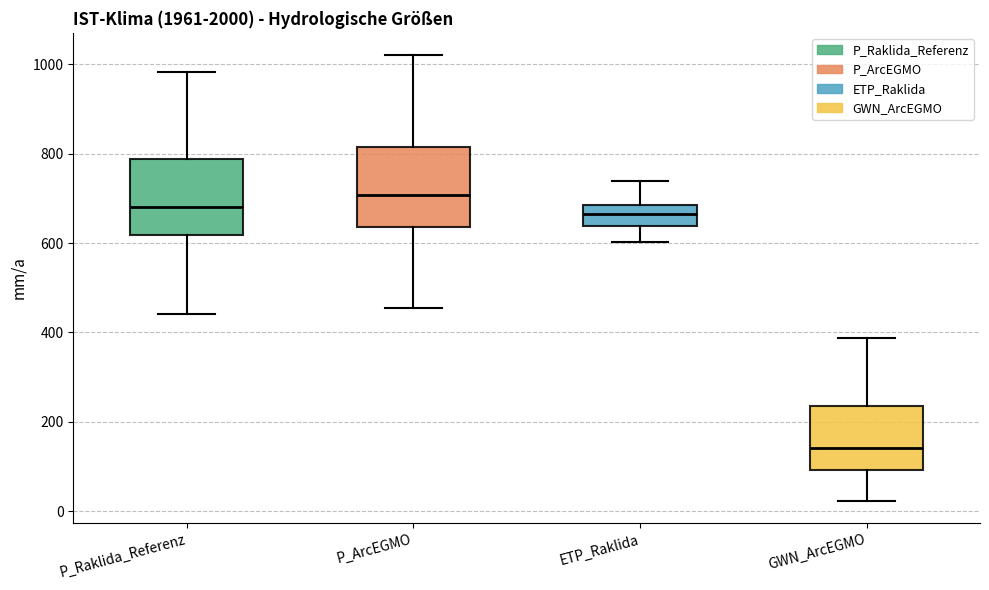

Reading left to right, transcribe this box plot: for each box, give where its median line is, the range the box spans, and where its two whiskers end, as read against the y-axis. The values are not printed on the chart, so give them approximately, as read against the axis.

P_Raklida_Referenz: median 680, box 620 to 780, whiskers 440 to 980
P_ArcEGMO: median 700, box 640 to 820, whiskers 460 to 1020
ETP_Raklida: median 660, box 640 to 680, whiskers 600 to 740
GWN_ArcEGMO: median 140, box 100 to 240, whiskers 20 to 380